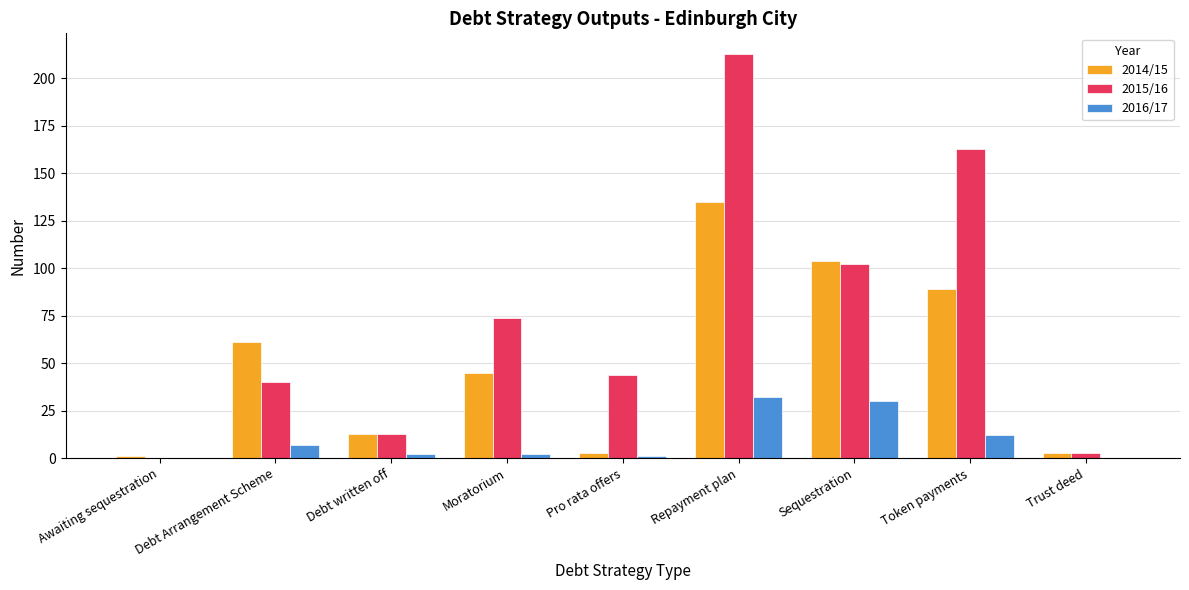

Reading left to right, extract all data points from this chart.

2014/15: 1	61	13	45	3	135	104	89	3
2015/16: 0	40	13	74	44	213	102	163	3
2016/17: 0	7	2	2	1	32	30	12	0